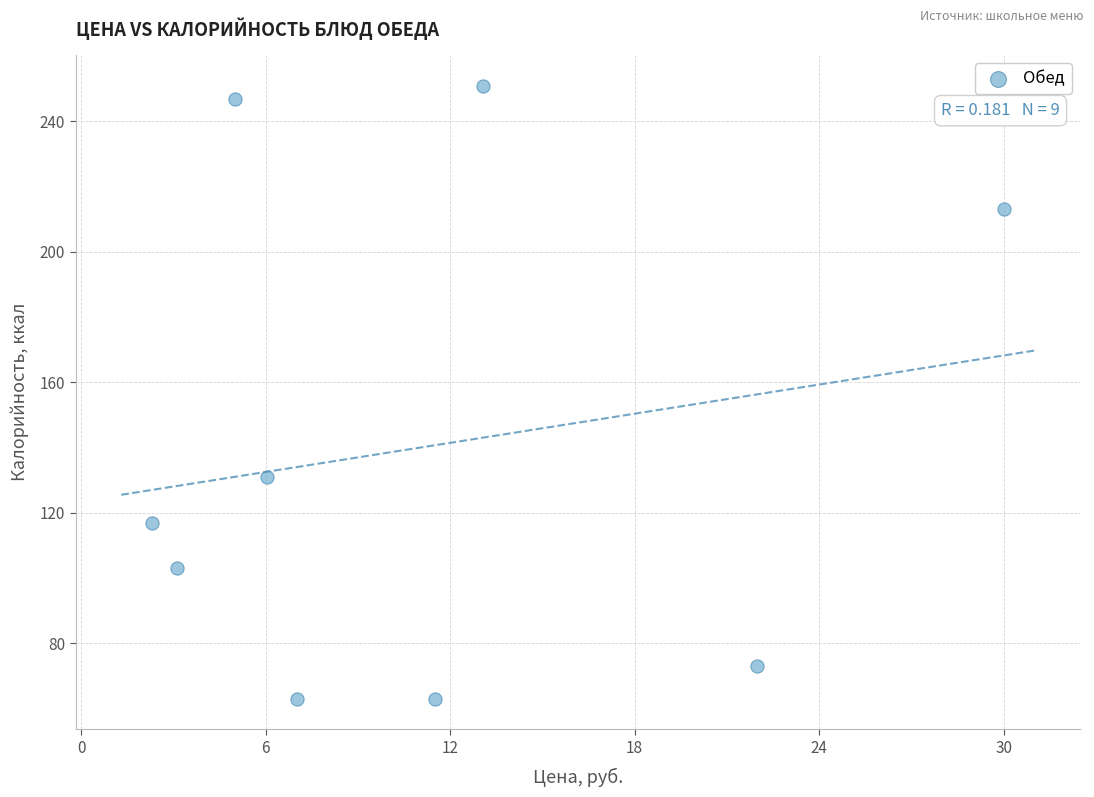

What is the average Y value?

140